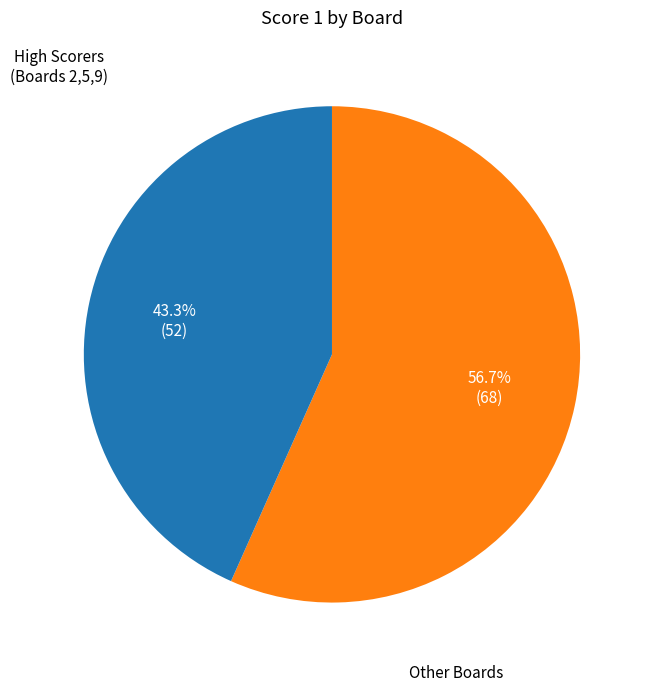

To the nearest percent, what is the average slice percentage?

50%